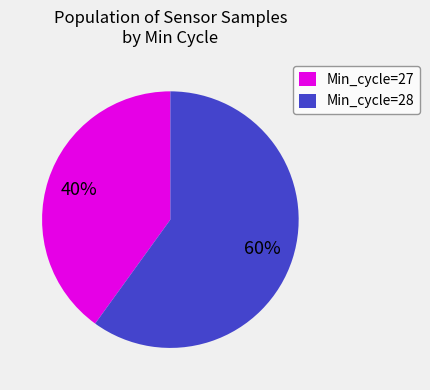

Rank the categories by value from lowest to highest.

Min_cycle=27, Min_cycle=28